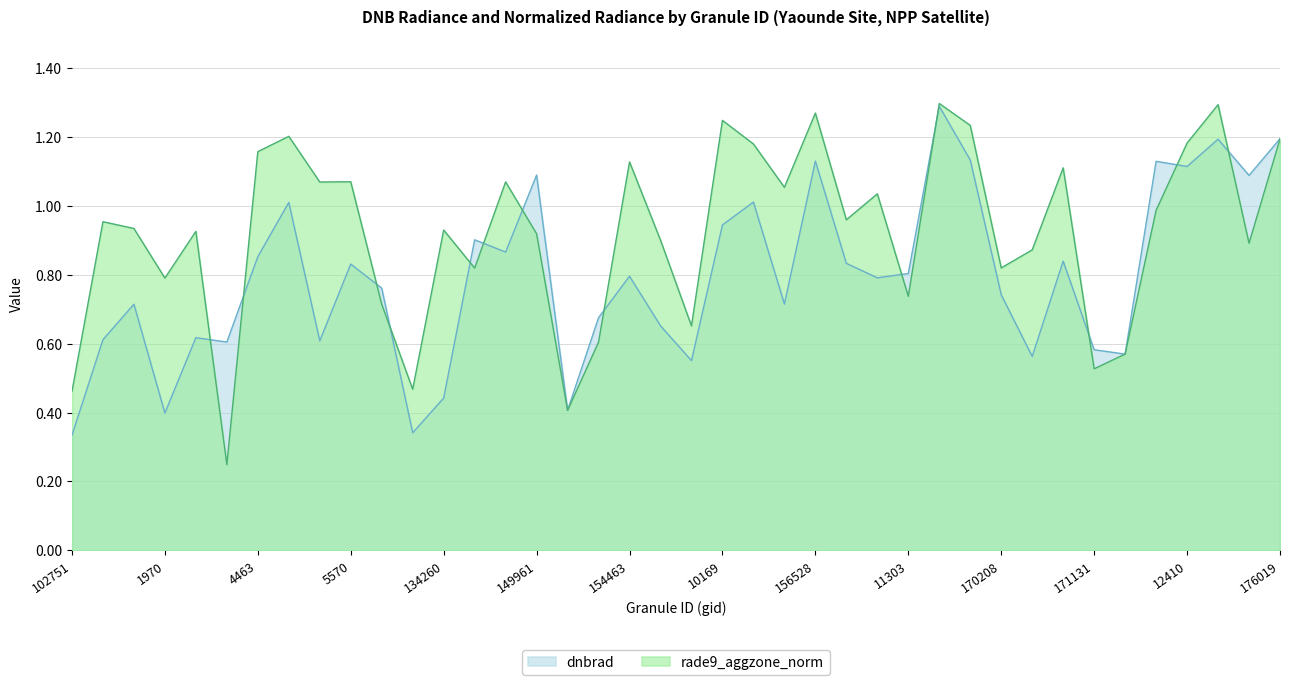

What is the lowest value of the dnbrad series?

0.3